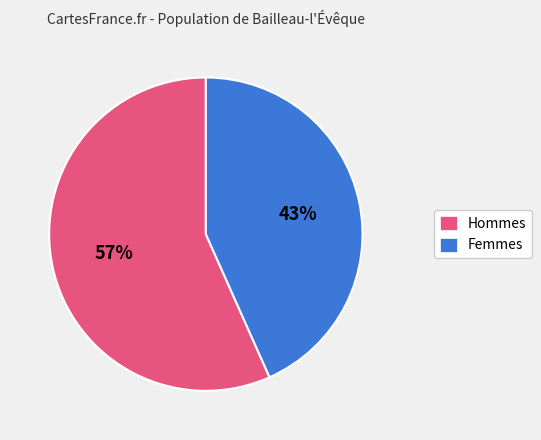

Combined, do Hommes and Femmes account for over 50%?

Yes